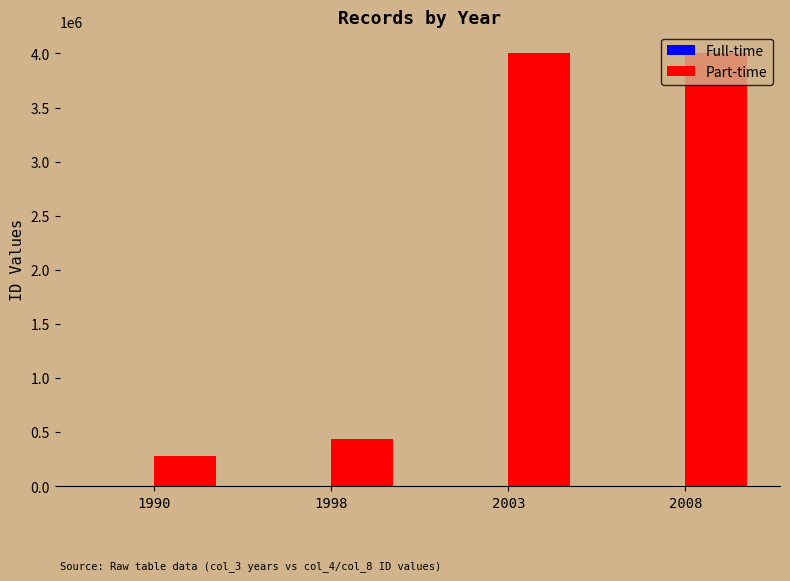

Which series has the largest total across all categories?

Part-time